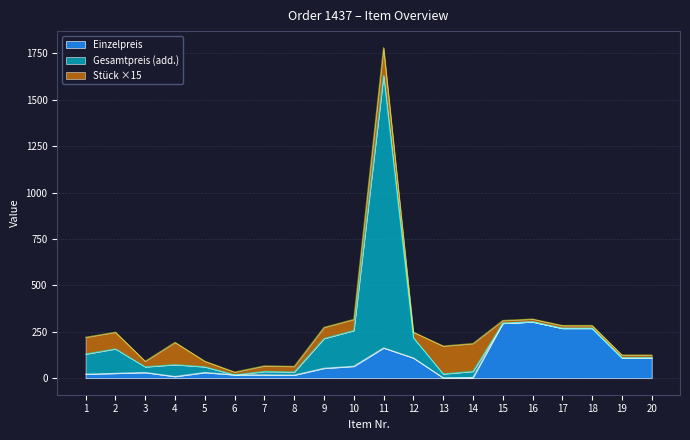

Does the chart have visible grid lines?

Yes